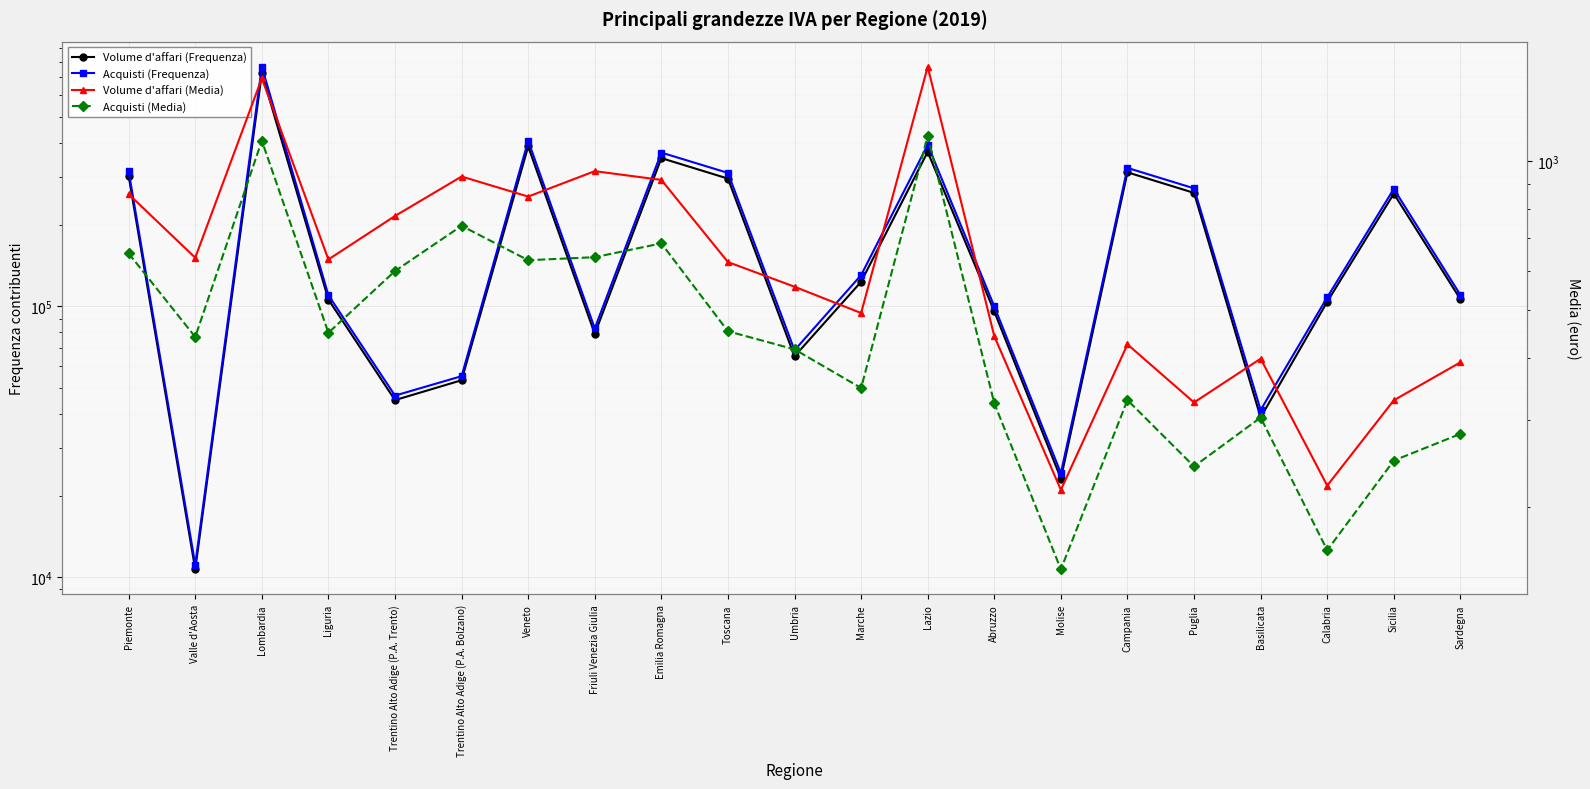

Reading left to right, list all the values displayed in this chart.

Volume d'affari (Frequenza): 302637.0	10680.0	725028.0	105814.0	45015.0	53294.0	388715.0	79030.0	352077.0	295839.0	65313.0	123069.0	371385.0	95654.0	23111.0	312018.0	261988.0	38842.0	103849.0	260216.0	106128.0
Acquisti (Frequenza): 314954.0	11117.0	765499.0	109767.0	46772.0	55169.0	408093.0	82792.0	369021.0	310513.0	68784.0	130228.0	394331.0	99801.0	24202.0	323930.0	272301.0	41373.0	107844.0	271102.0	110066.0
Volume d'affari (Media): 857.2	637.9	1469.1	632.8	774.6	930.6	847.7	954.1	916.0	625.2	557.4	493.2	1550.4	442.9	216.7	426.3	325.4	398.9	221.0	328.7	392.2
Acquisti (Media): 650.8	441.3	1099.1	450.0	599.6	739.9	630.5	639.5	681.9	453.1	416.6	348.0	1123.0	324.2	149.8	329.0	241.6	303.4	163.7	248.3	281.2